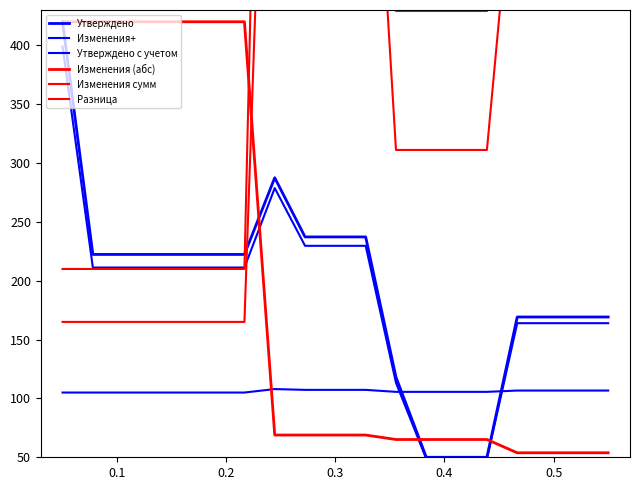

Reading left to right, transcribe all the data shown in this chart.

Утверждено: 420.0	222.3	222.3	222.3	222.3	222.3	222.3	287.5	237.2	237.2	237.2	118.0	50.0	50.0	50.0	169.2	169.2	169.2	169.2
Изменения+: 105.0	105.0	105.0	105.0	105.0	105.0	105.0	107.9	107.3	107.3	107.3	105.6	105.6	105.6	105.6	106.7	106.7	106.7	106.7
Утверждено с учетом: 399.0	211.2	211.2	211.2	211.2	211.2	211.2	278.7	229.7	229.7	229.7	113.2	48.6	48.6	48.6	163.9	163.9	163.9	163.9
Изменения (абс): 420.0	420.0	420.0	420.0	420.0	420.0	420.0	68.9	68.9	68.9	68.9	65.1	65.1	65.1	65.1	53.8	53.8	53.8	53.8
Изменения сумм: 210.0	210.0	210.0	210.0	210.0	210.0	210.0	1320.0	1065.5	1065.5	1065.5	429.1	429.1	429.1	429.1	846.3	846.3	846.3	846.3
Разница: 165.0	165.0	165.0	165.0	165.0	165.0	165.0	905.0	735.3	735.3	735.3	311.1	311.1	311.1	311.1	589.2	589.2	589.2	589.2